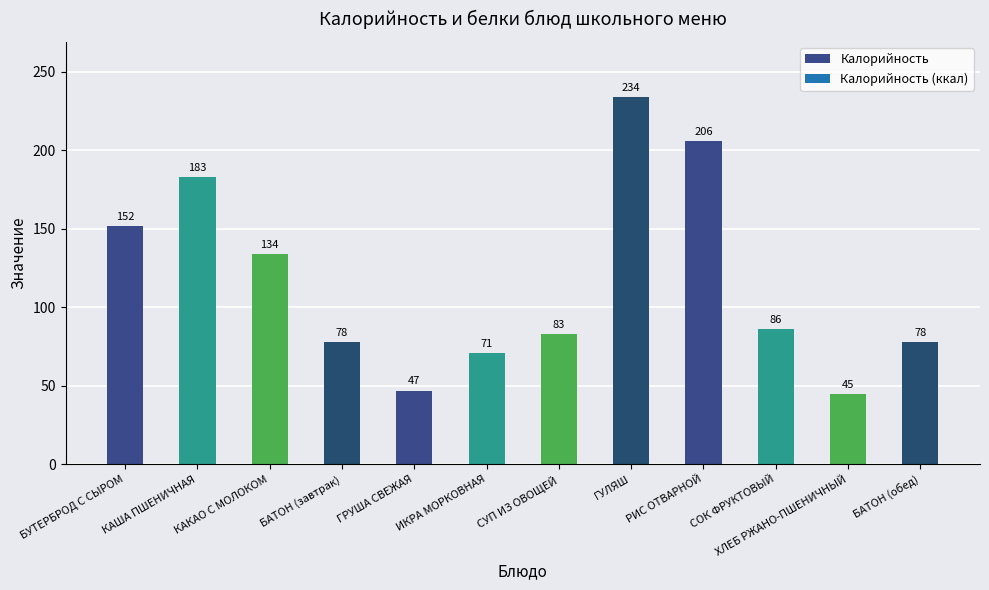

Between СОК ФРУКТОВЫЙ and КАКАО С МОЛОКОМ, which is larger?

КАКАО С МОЛОКОМ